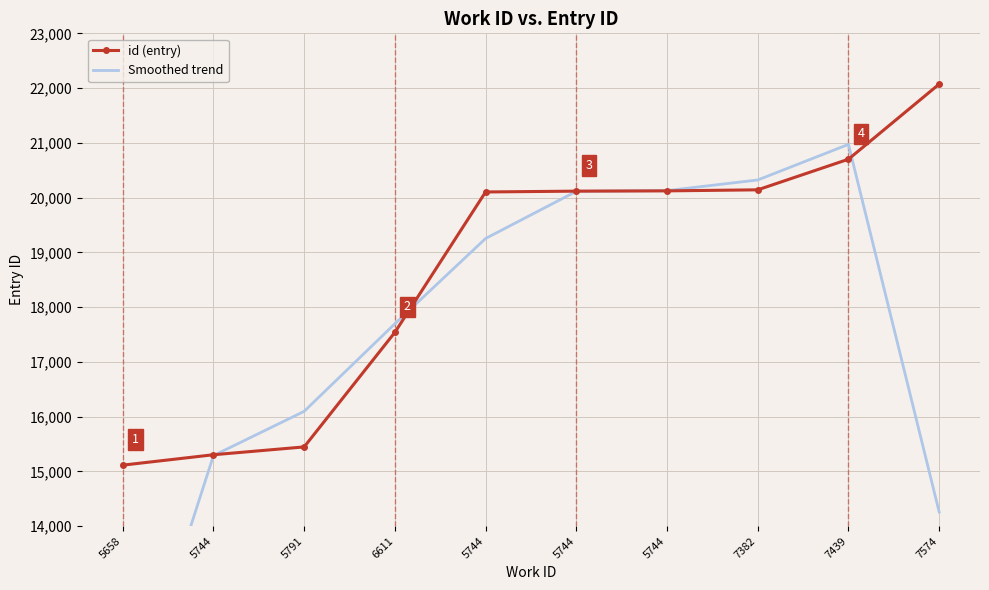

Reading left to right, what are all the values shown in this chart?

id (entry): 5658=15114.0	5744=15304.0	5791=15447.0	6611=17539.0	5744=20103.0	5744=20118.0	5744=20123.0	7382=20142.0	7439=20701.0	7574=22073.0
Smoothed trend: 5658=10139.3	5744=15288.3	5791=16096.7	6611=17696.3	5744=19253.3	5744=20114.7	5744=20127.7	7382=20322.0	7439=20972.0	7574=14258.0